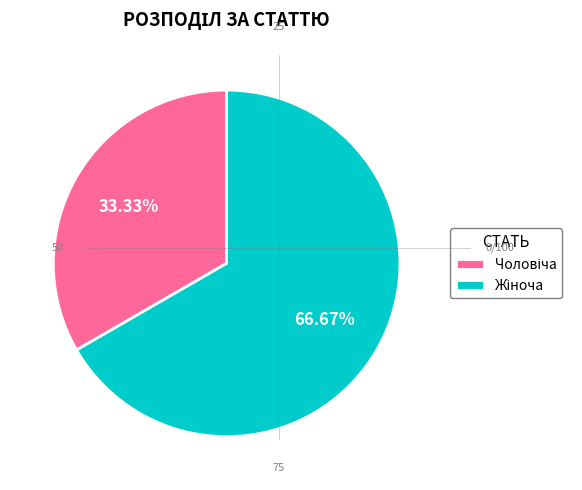

Is there a majority slice in this chart?

Yes